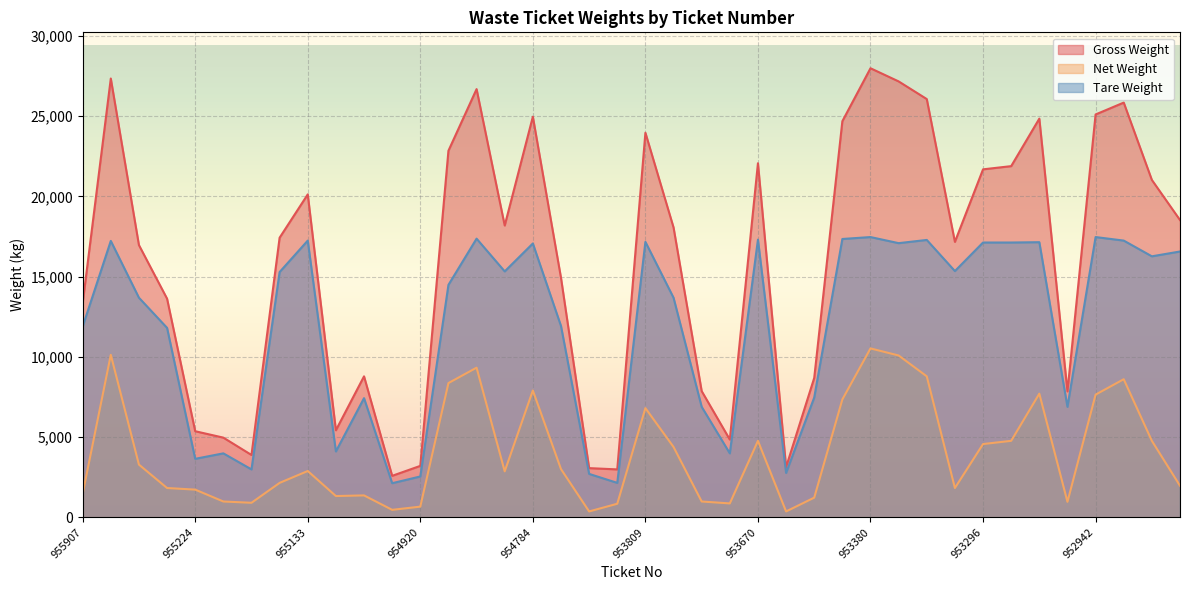

What is the lowest value of the Gross Weight series?

2580